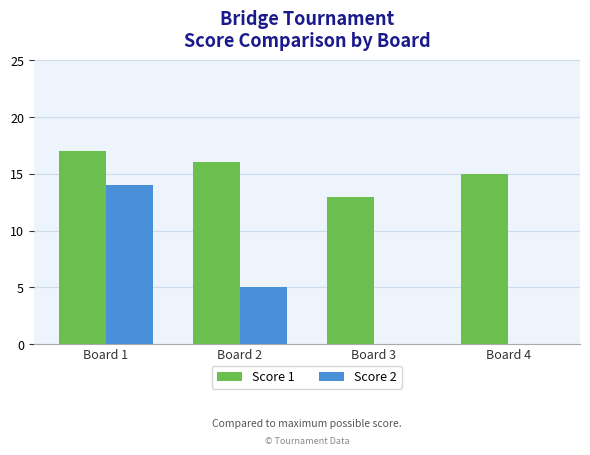

Reading left to right, transcribe all the data shown in this chart.

Score 1: Board 1=17	Board 2=16	Board 3=13	Board 4=15
Score 2: Board 1=14	Board 2=5	Board 3=0	Board 4=0